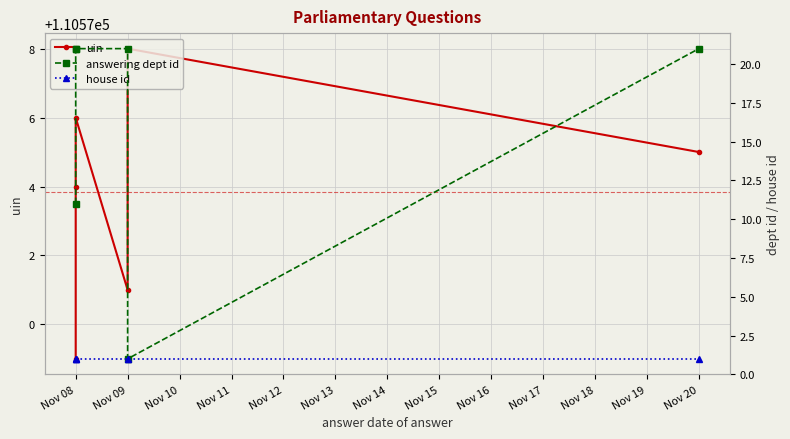

Is the value of uin at Nov 20 greater than the value of answering dept id at Nov 09?

Yes